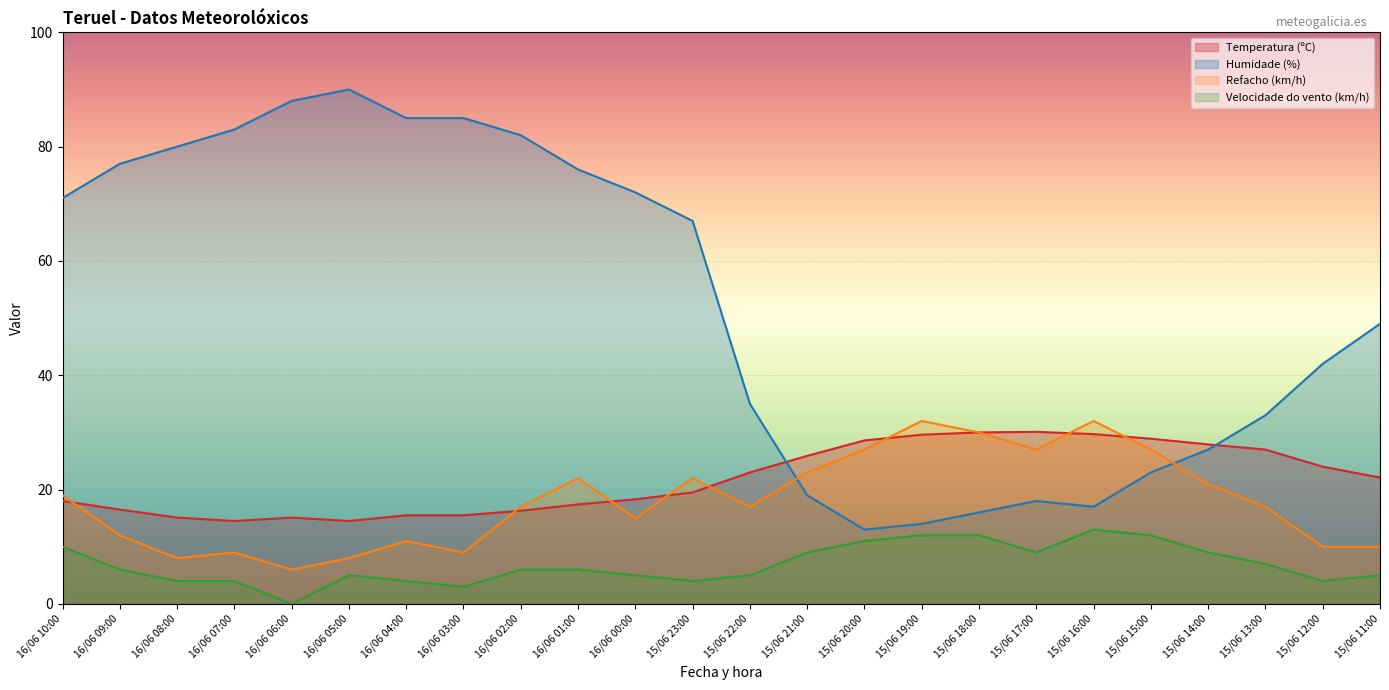

The Humidade (%) series shows 120.0 at 16/06 06:00. True or false?

False